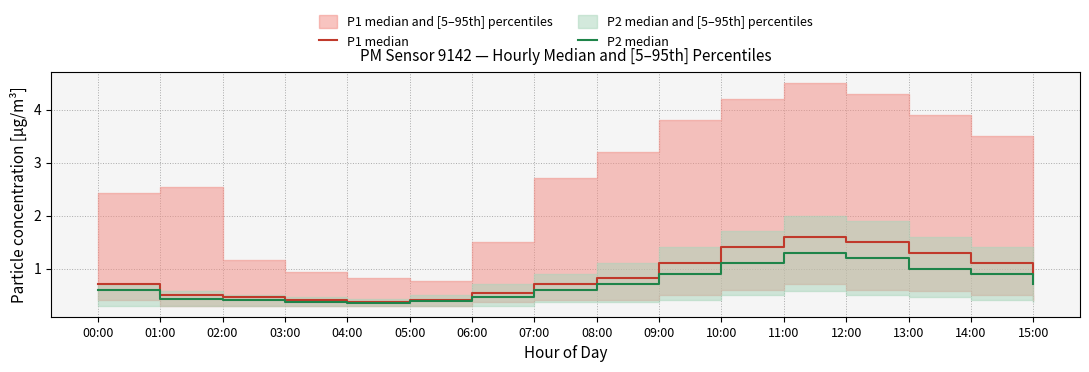

How many P2 median values are between 0 and 1?

13